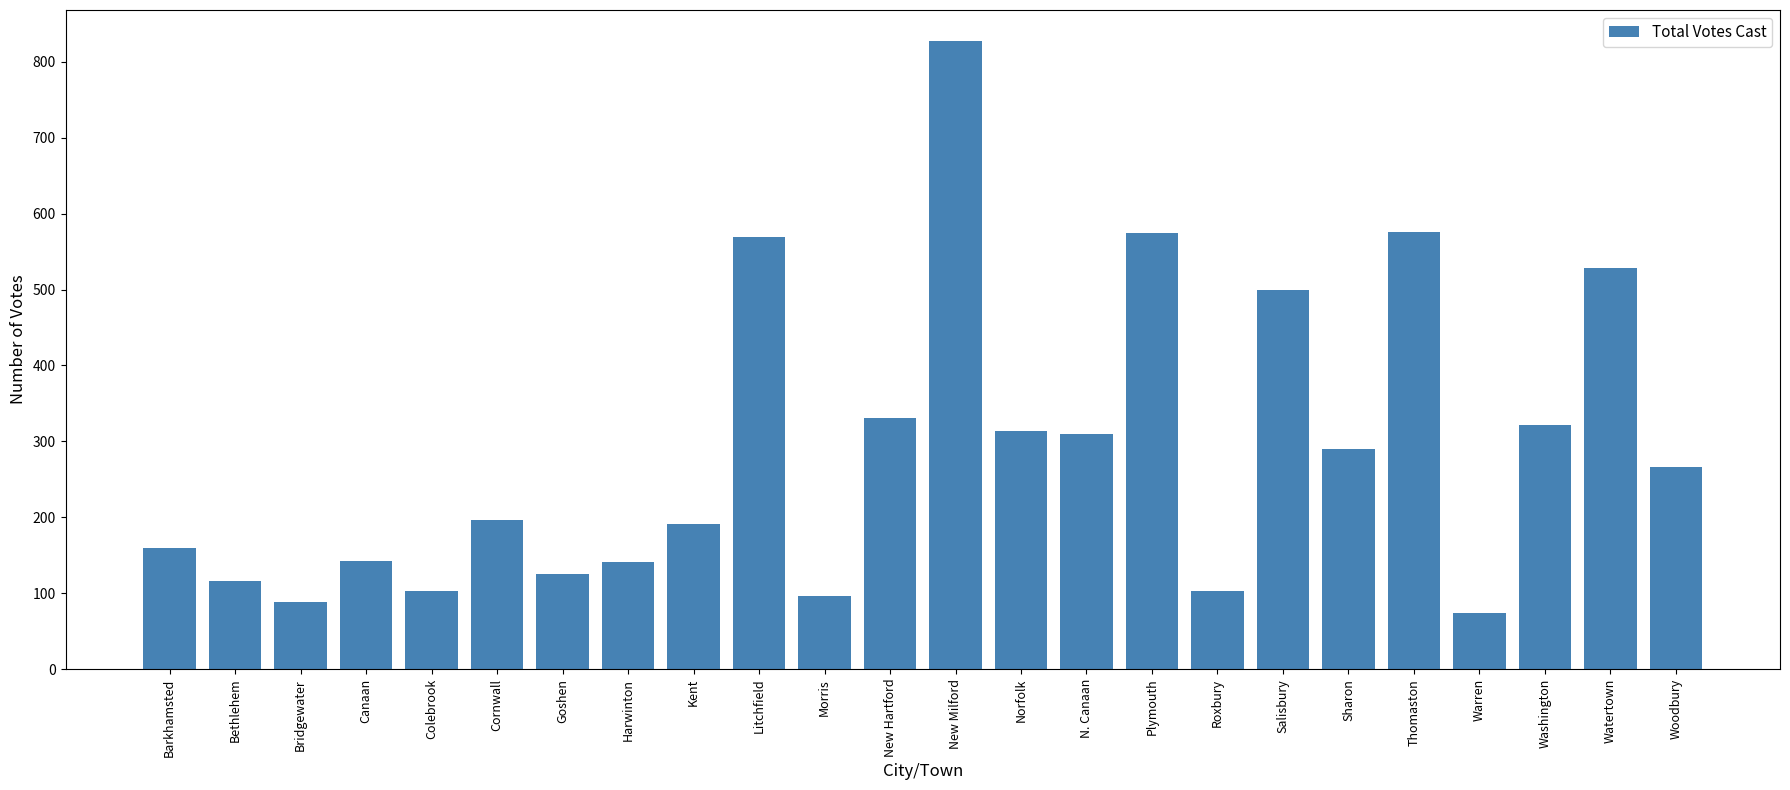

What is the difference between the values at Bethlehem and Harwinton?

25